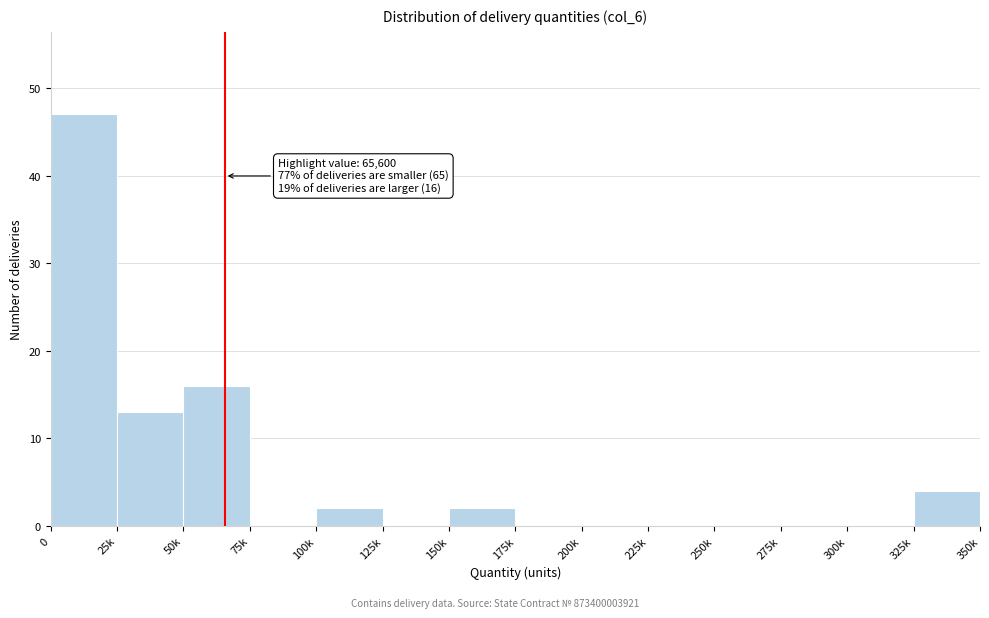

Reading right to left, transcribe all the data shown in this chart.

325k=4	300k=0	275k=0	250k=0	225k=0	200k=0	175k=0	150k=2	125k=0	100k=2	75k=0	50k=16	25k=13	0=47